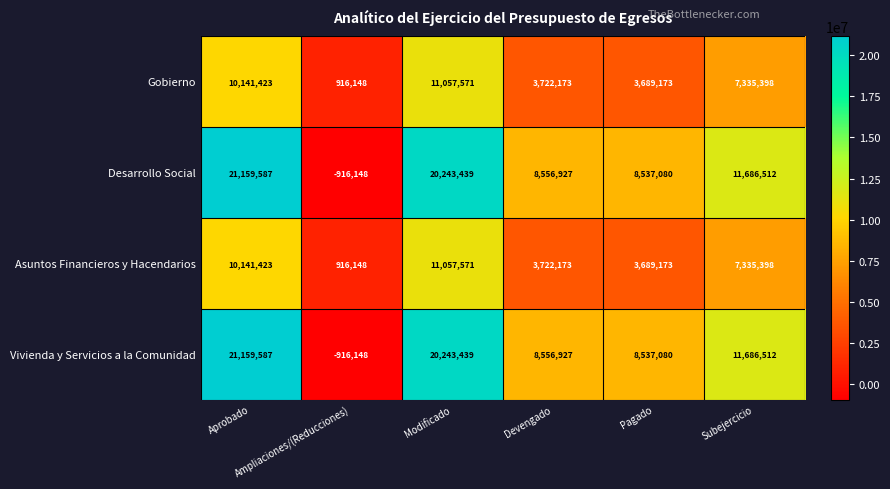

What is the minimum value shown in the chart?

-916148